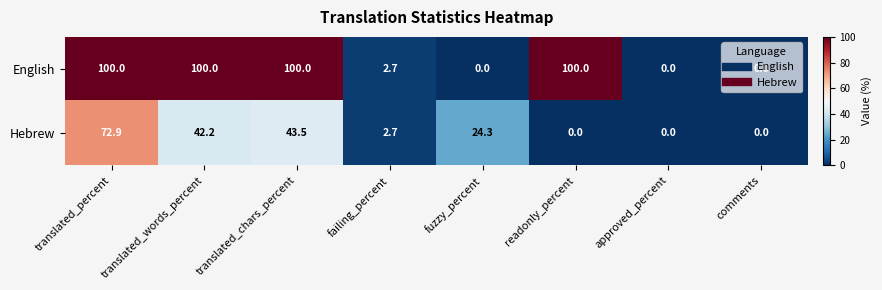

What is the total value across all series at translated_chars_percent?

143.5